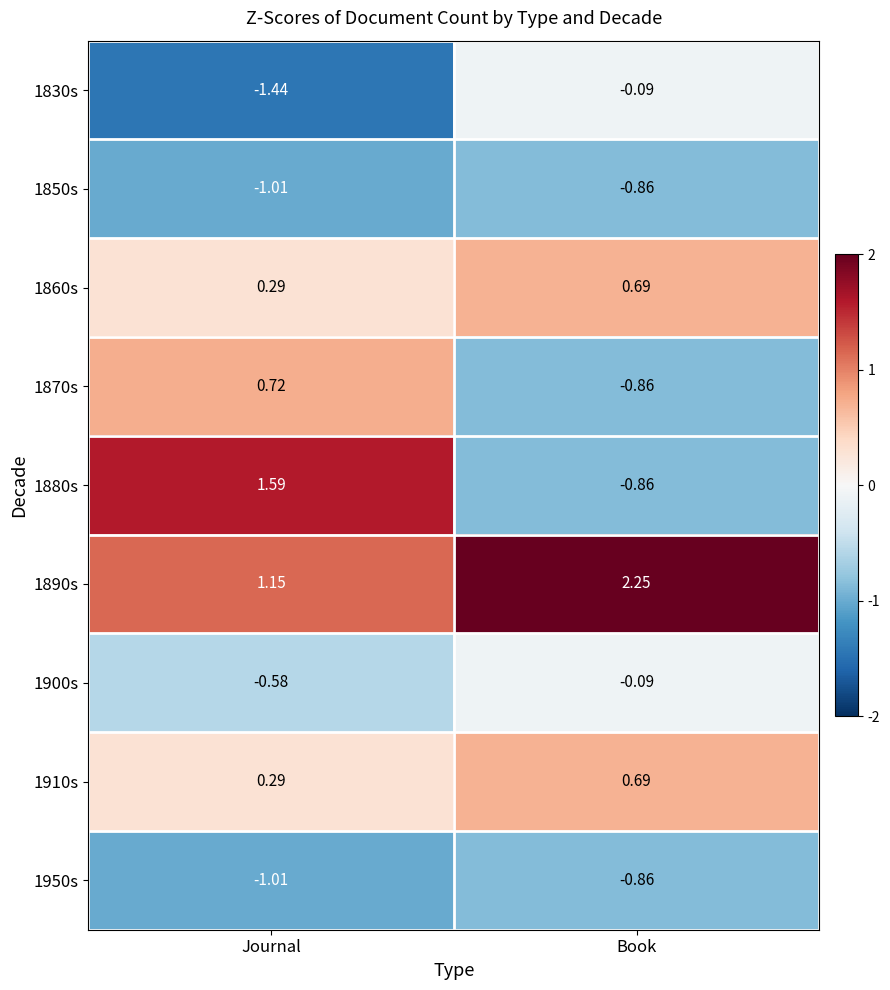

Is the value of 1880s at Journal greater than the value of 1870s at Book?

Yes